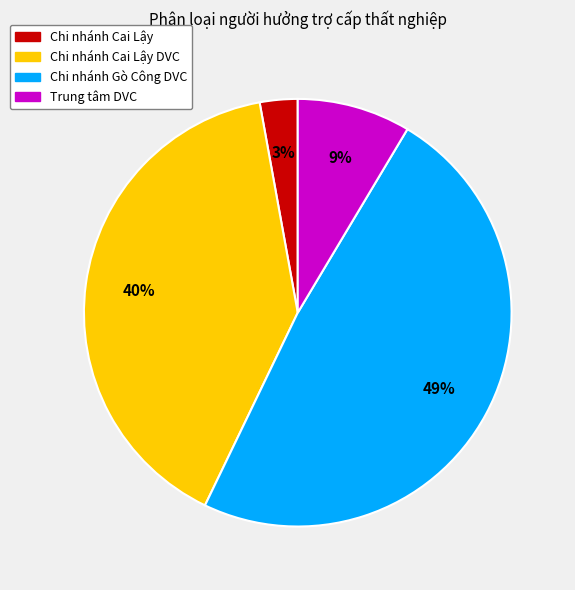

What percentage is the Chi nhánh Cai Lậy DVC slice, to the nearest percent?

40%